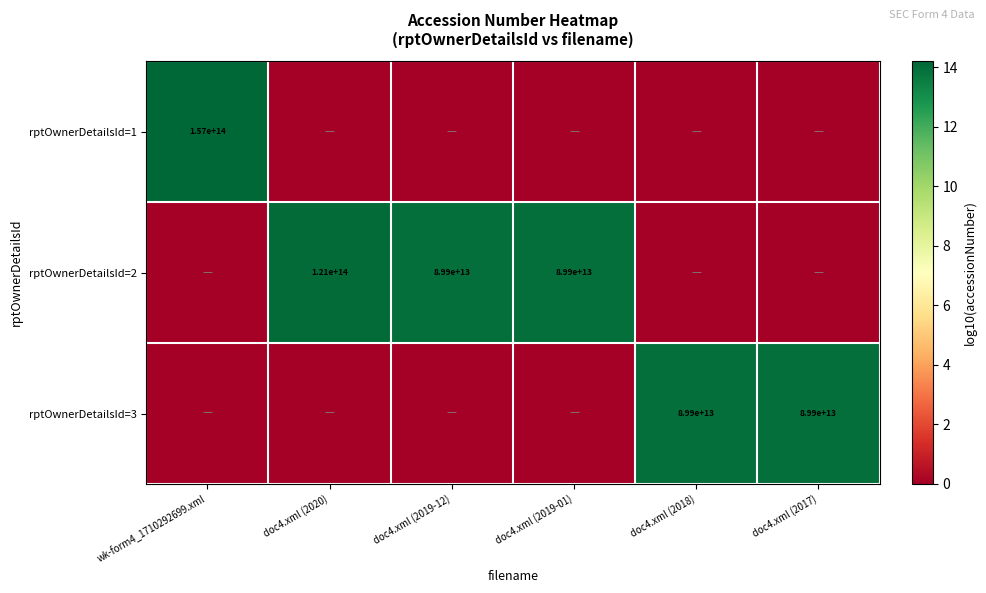

What is the maximum value shown in the chart?

14.2